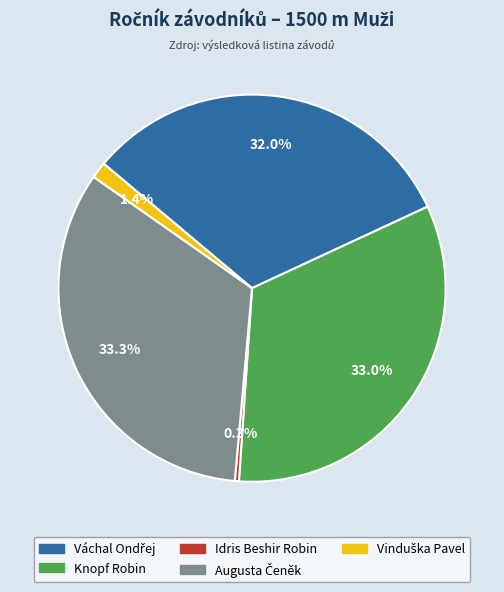

How much of the chart is everything except Knopf Robin?

67.0%